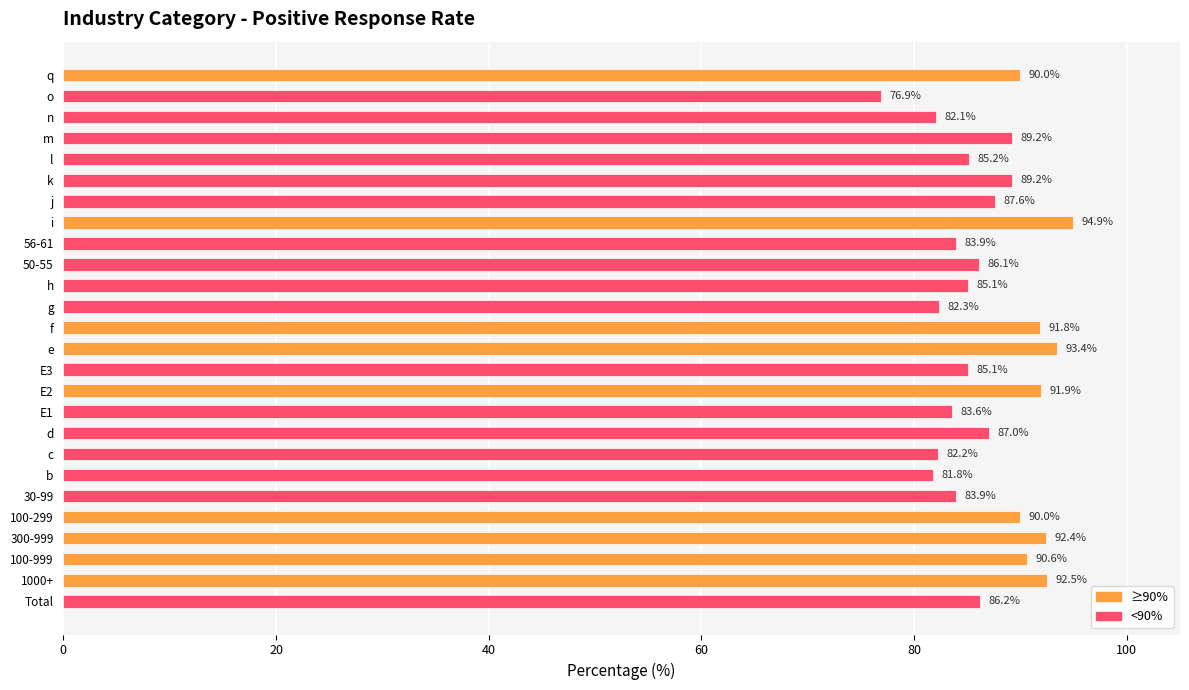

Between Total and n, which is larger?

Total